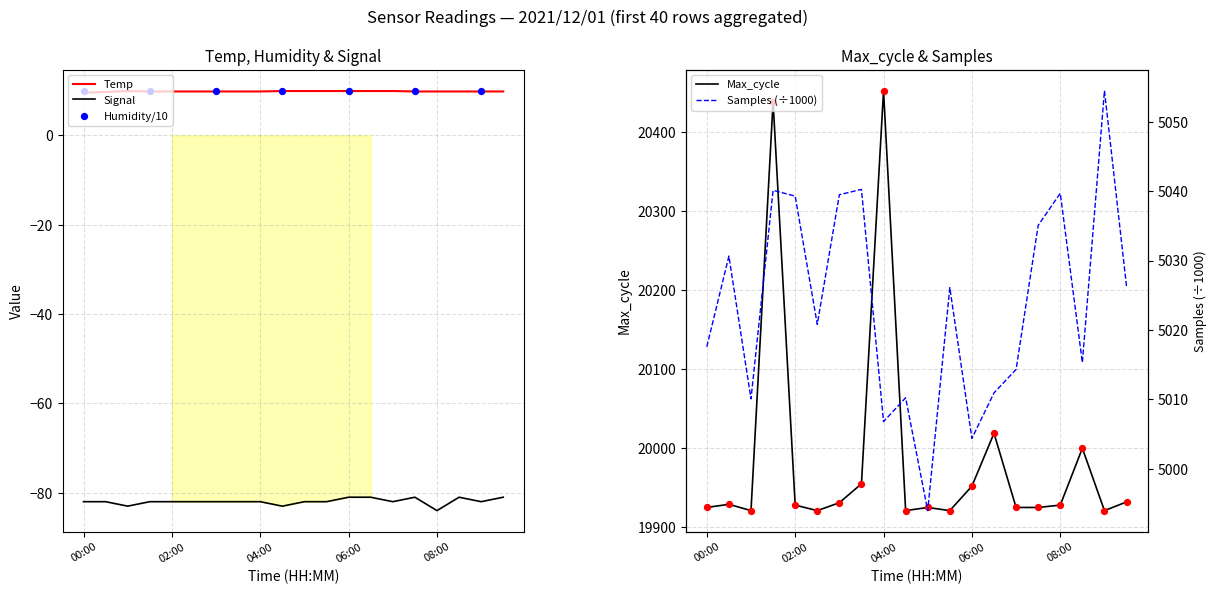

The value of Temp at 06:00 is 9.9. True or false?

True